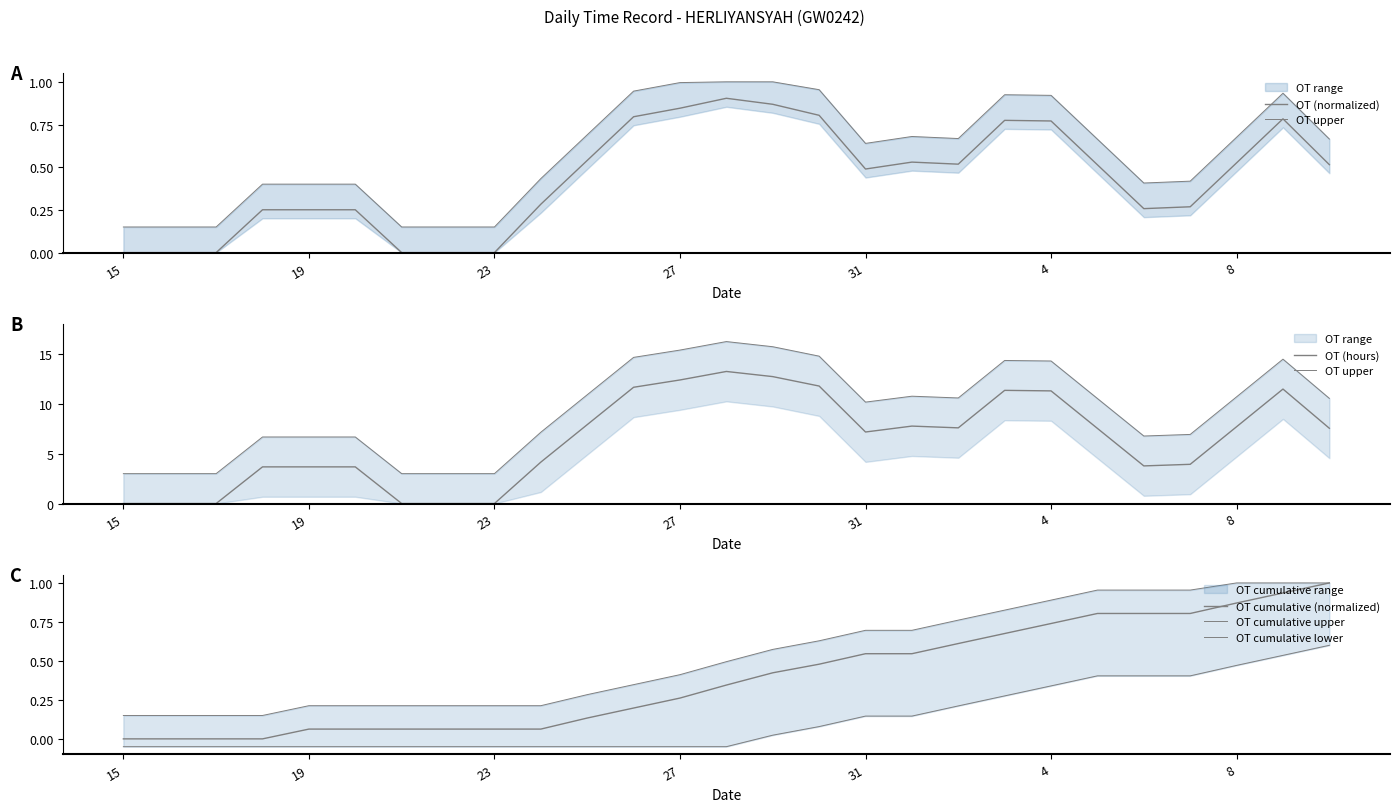

The OT cumulative lower series shows -0.1 at 19. True or false?

True